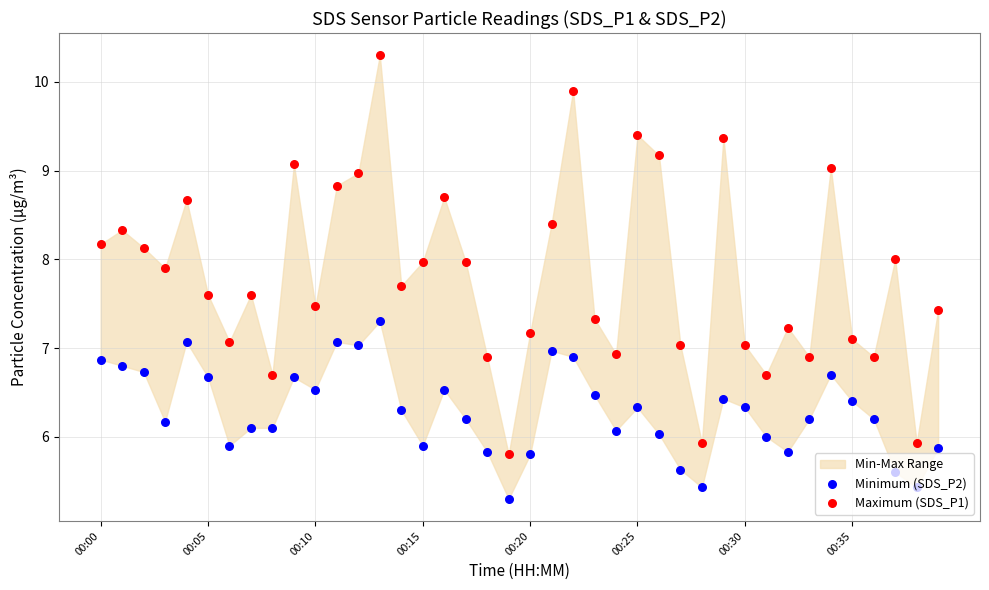

Which series contains the highest Y value?

Maximum (SDS_P1)